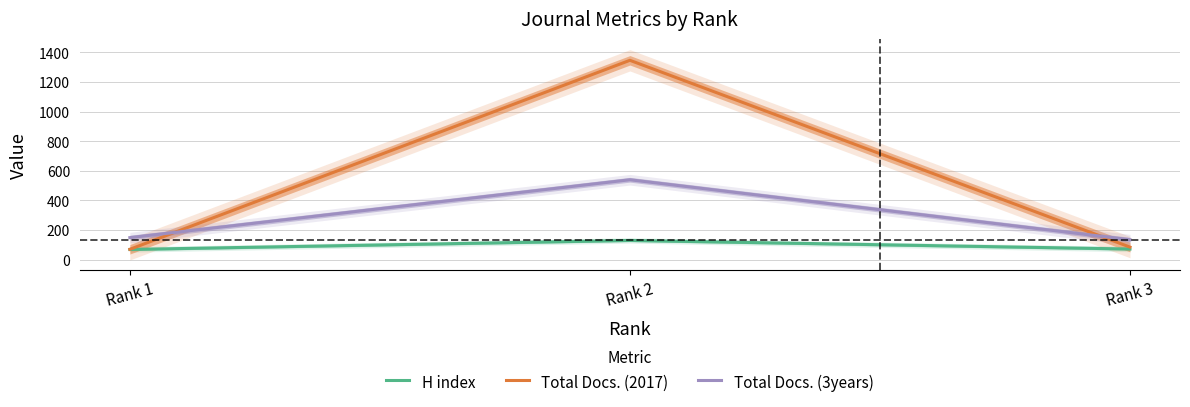

Which category has the highest value across all series?

Rank 2